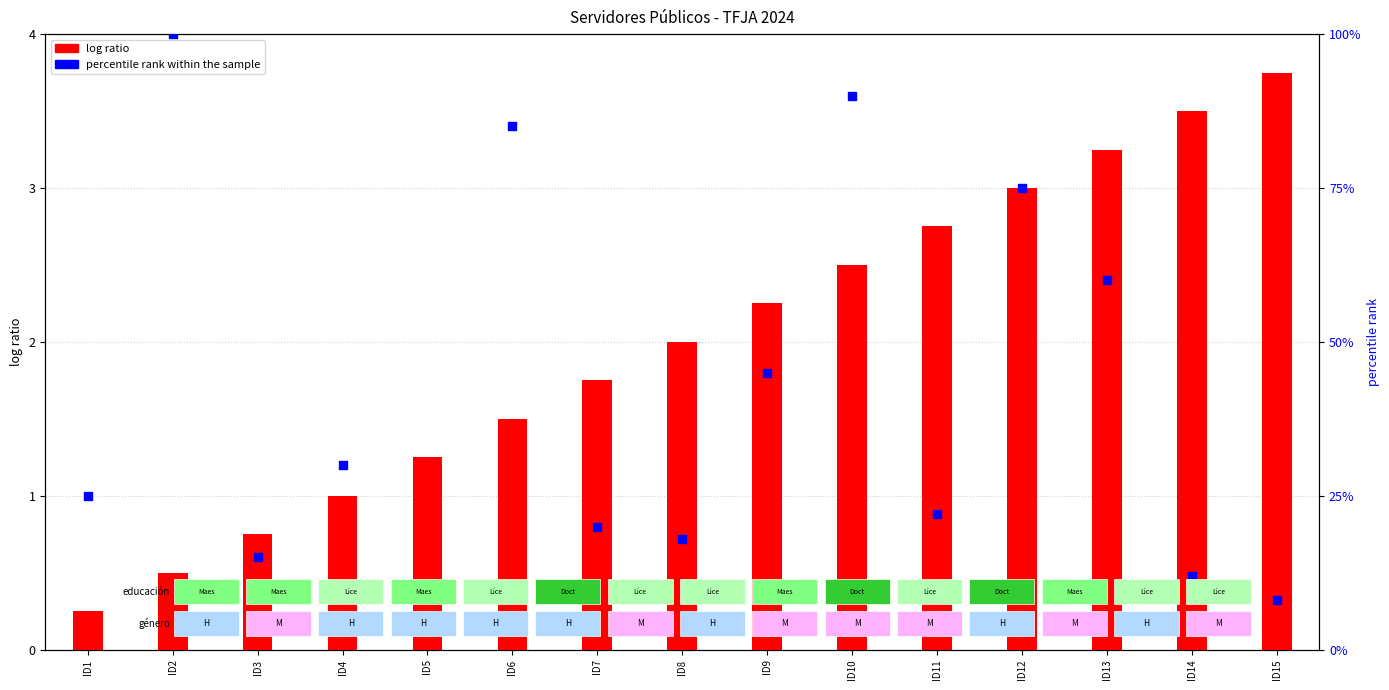

What is the change in value from ID4 to ID15?

-22